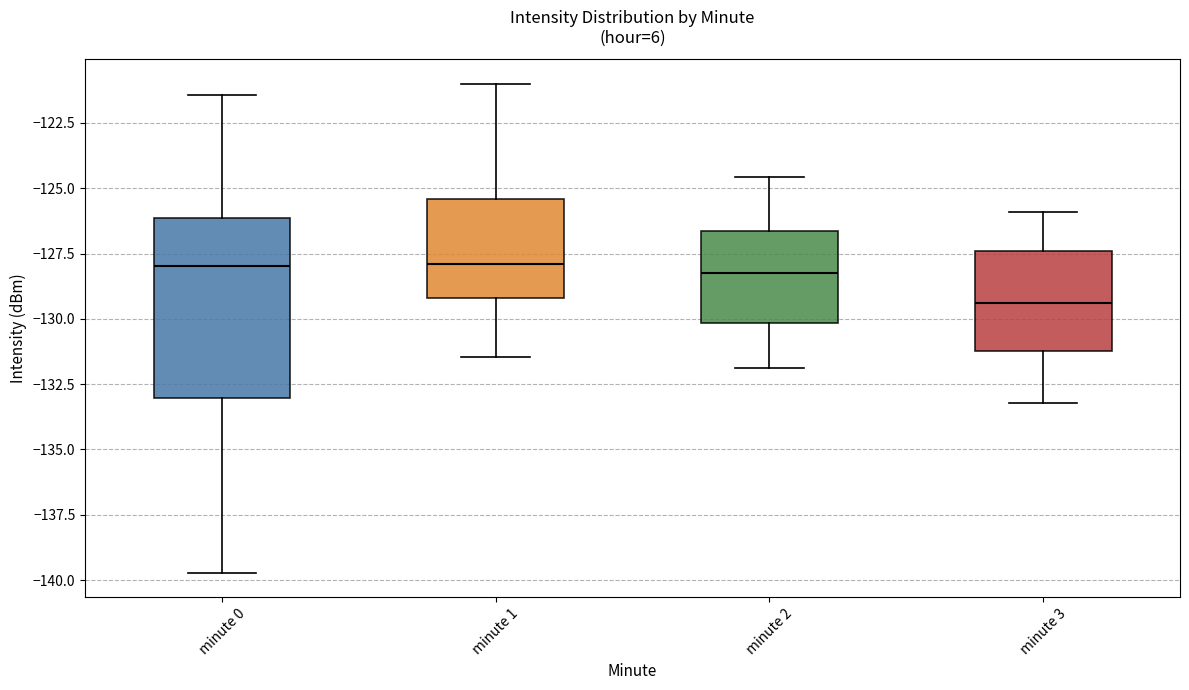

Which box is the tallest, from its lower edge to its upper edge?

minute 0